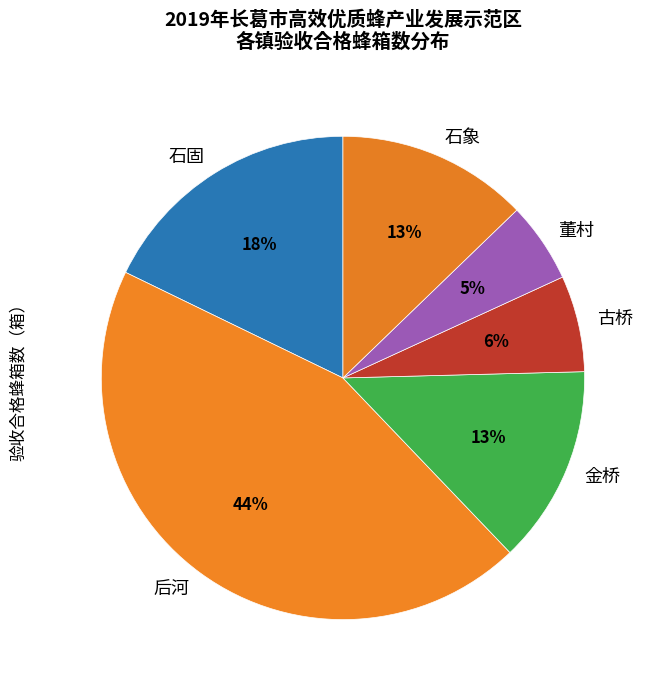

Between 金桥 and 后河, which is larger?

后河